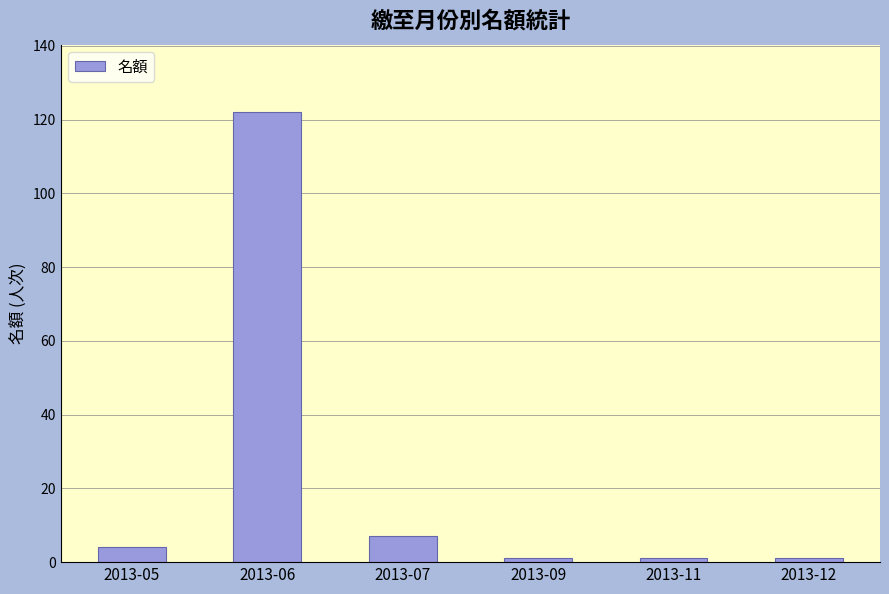

At which category does the chart reach its peak across all series?

2013-06